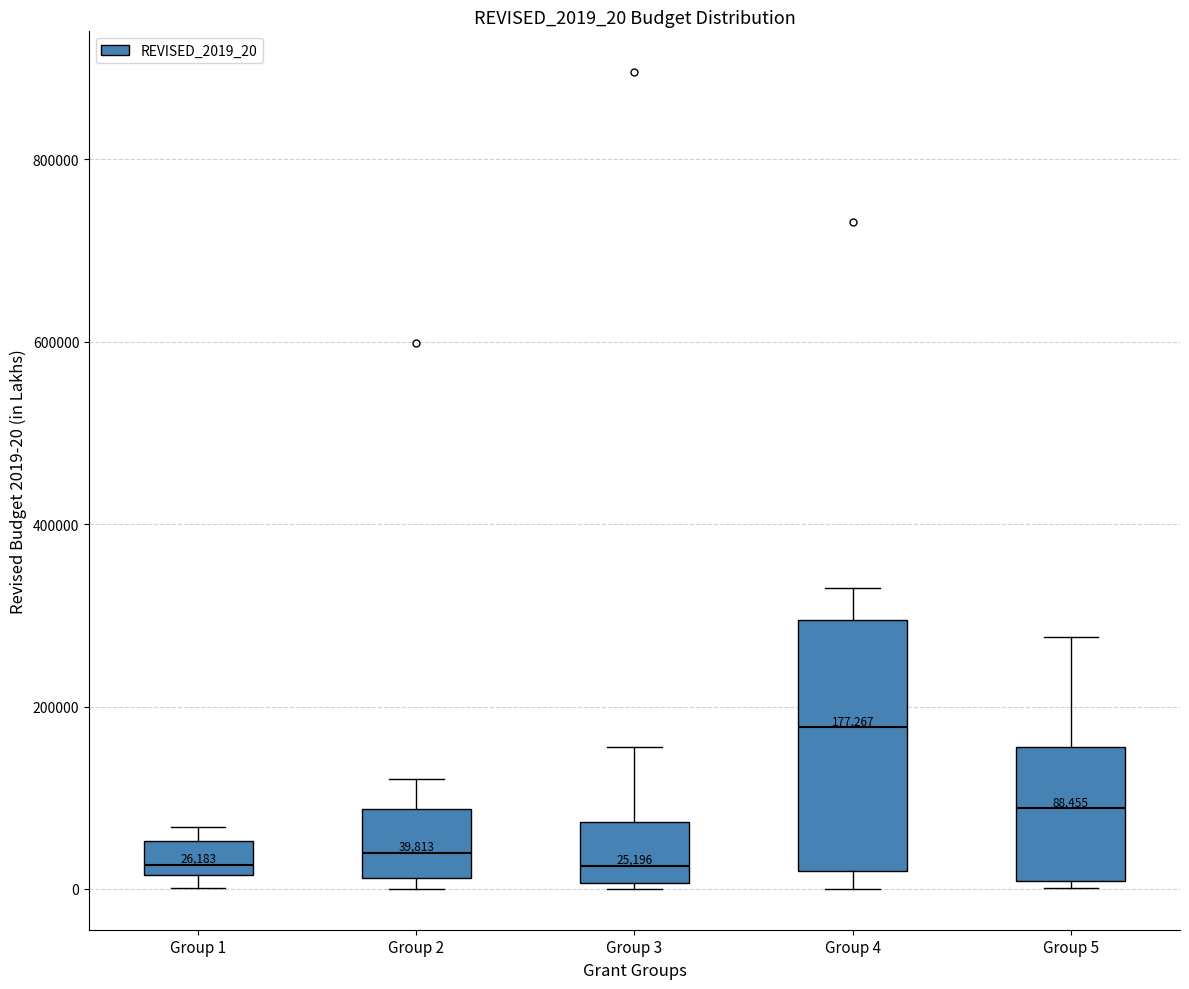

Which box is the tallest, from its lower edge to its upper edge?

Group 4